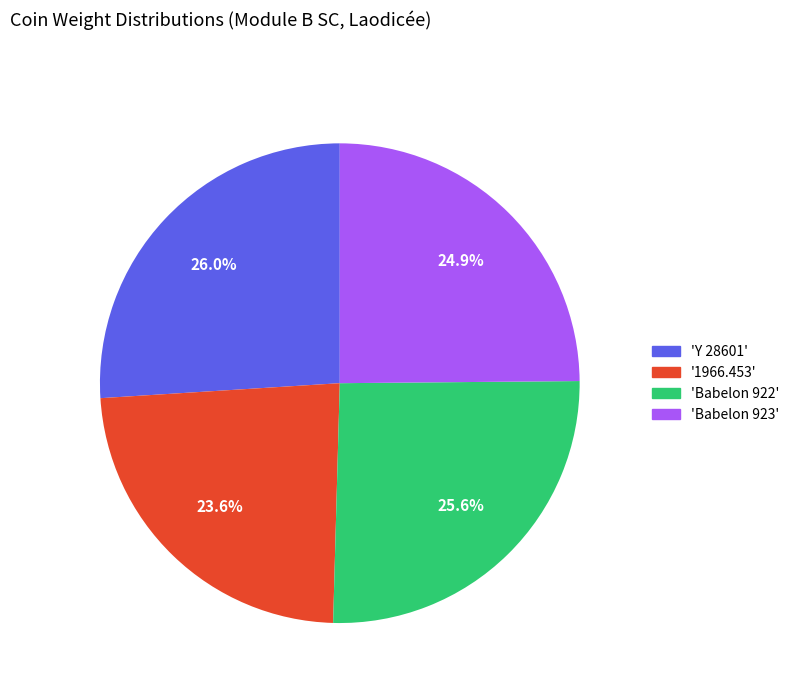

Does any single category account for the majority?

No